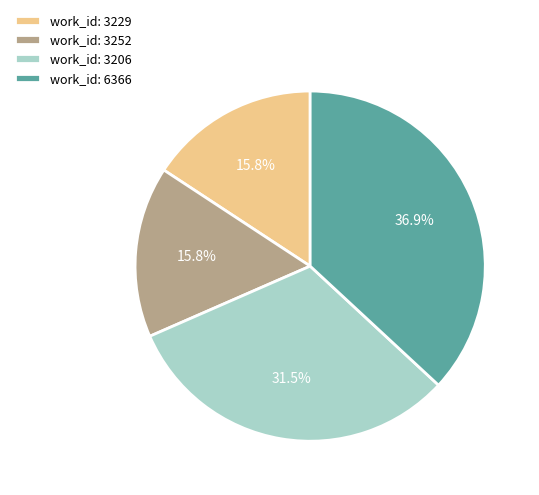

How many slices are in this pie chart?

4